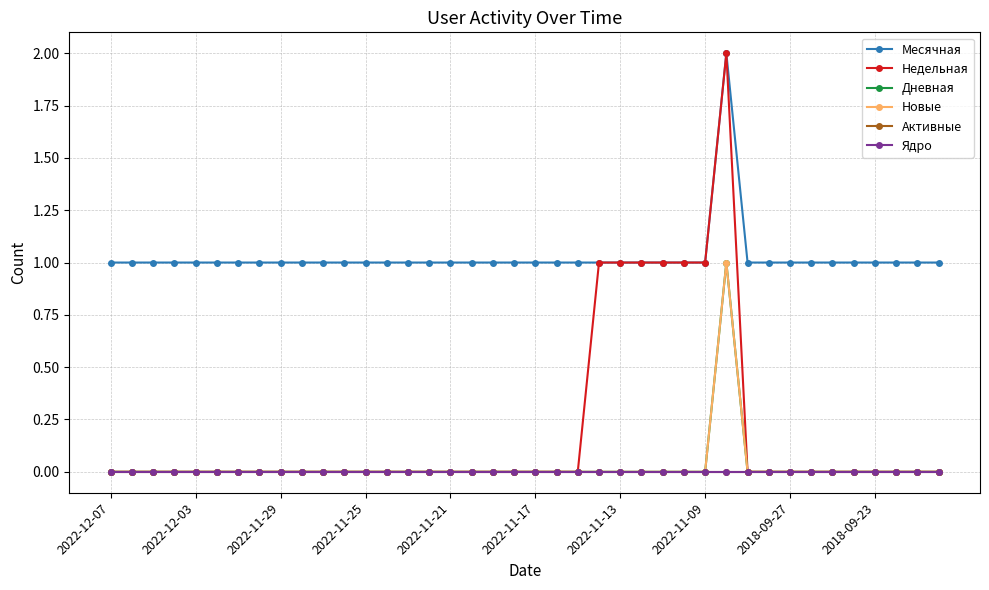

What is the maximum value shown in the chart?

2